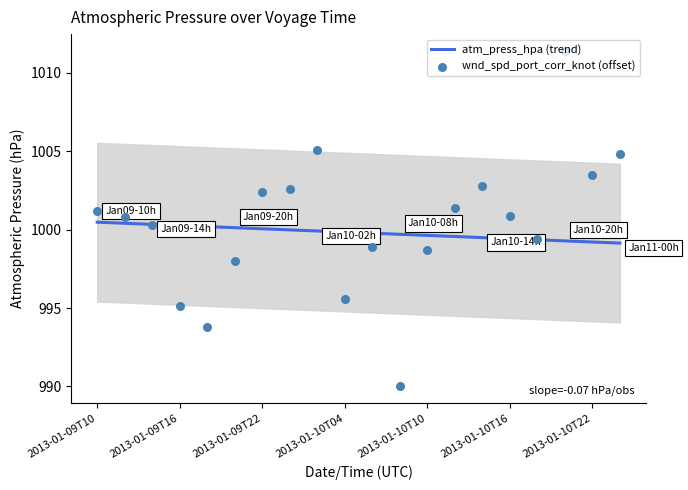

Which series has the widest spread of Y values?

wnd_spd_port_corr_knot (offset)